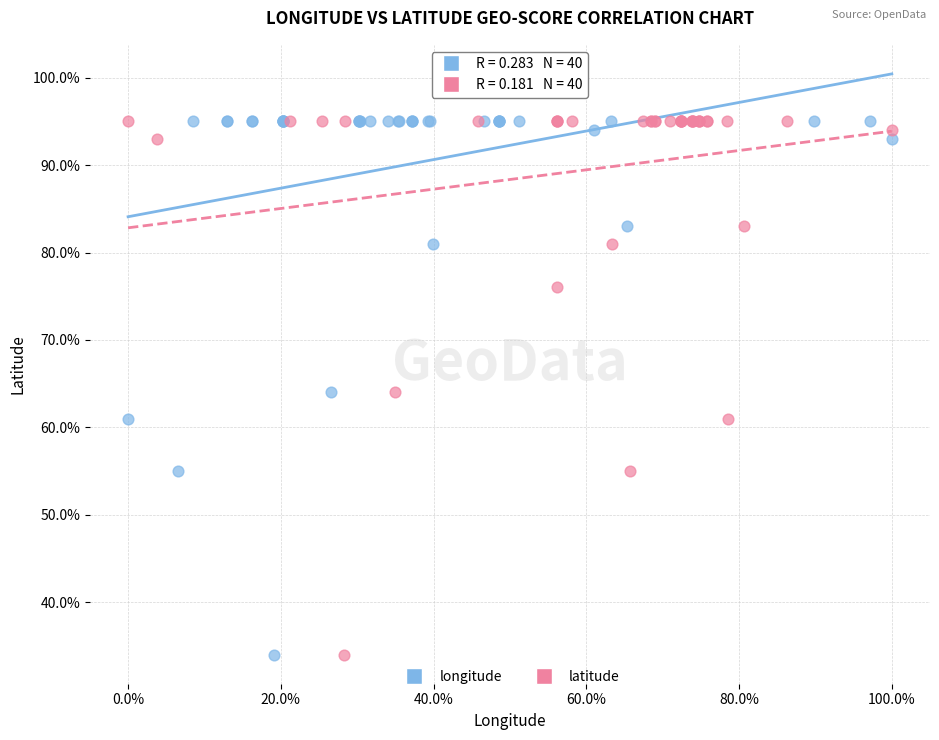

What are all the series names shown in the legend?

longitude, latitude